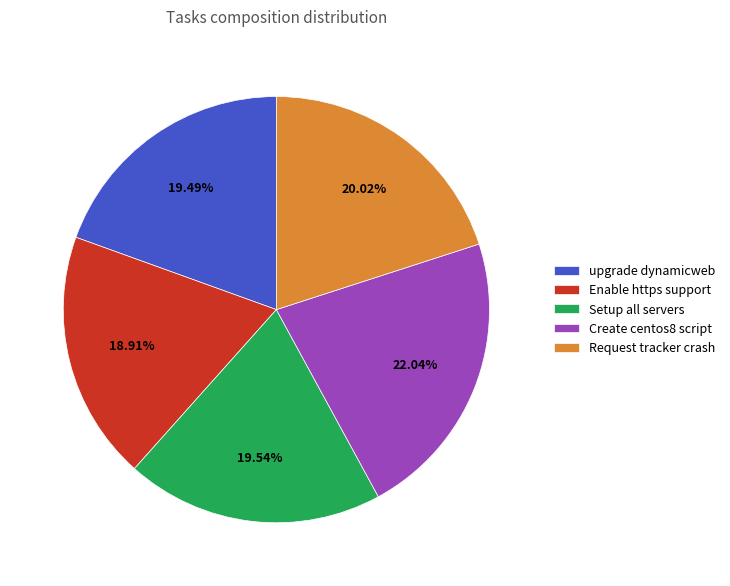

Is there any slice that represents more than half of the pie?

No